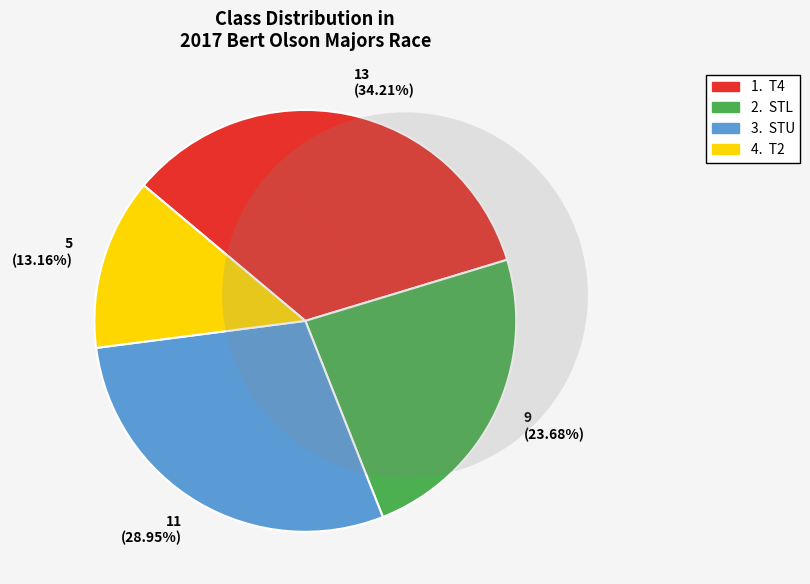

What is the change in value from STL to STU?

+2